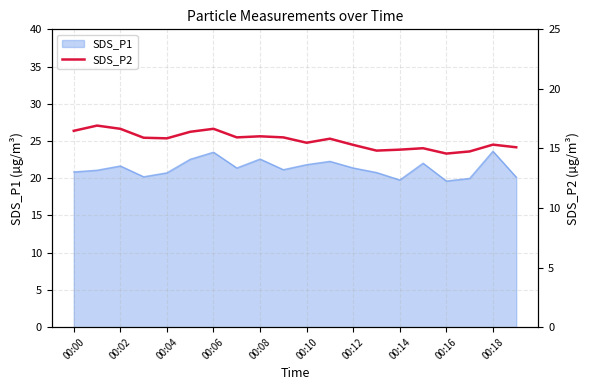

The value of SDS_P1 at 00:16 is 19.6. True or false?

True